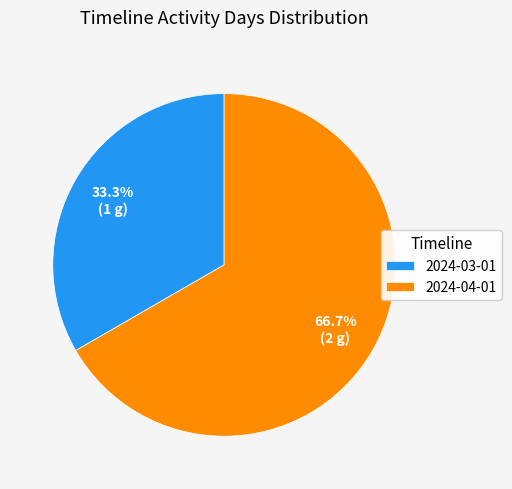

True or false: 2024-04-01 accounts for 67% of the total.

True